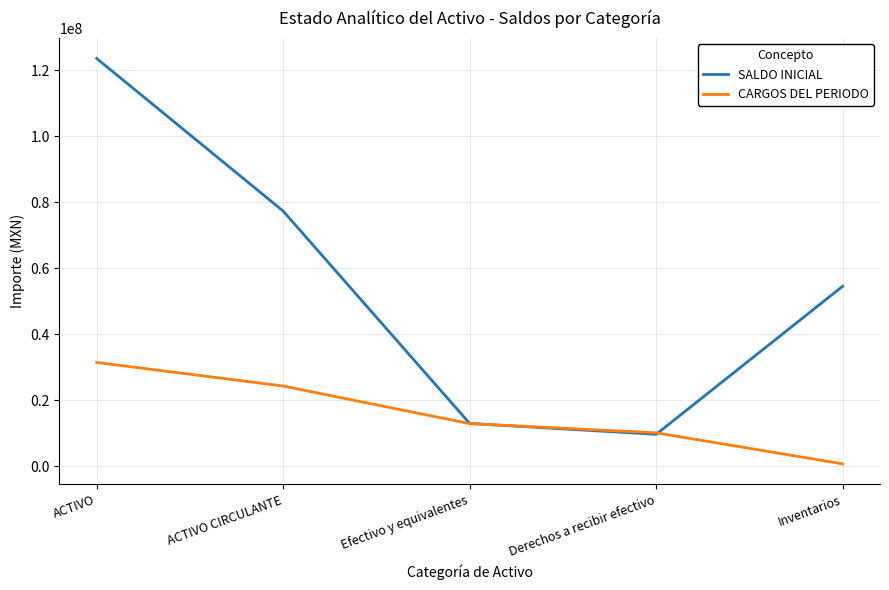

Where is the first local minimum for SALDO INICIAL?

Derechos a recibir efectivo